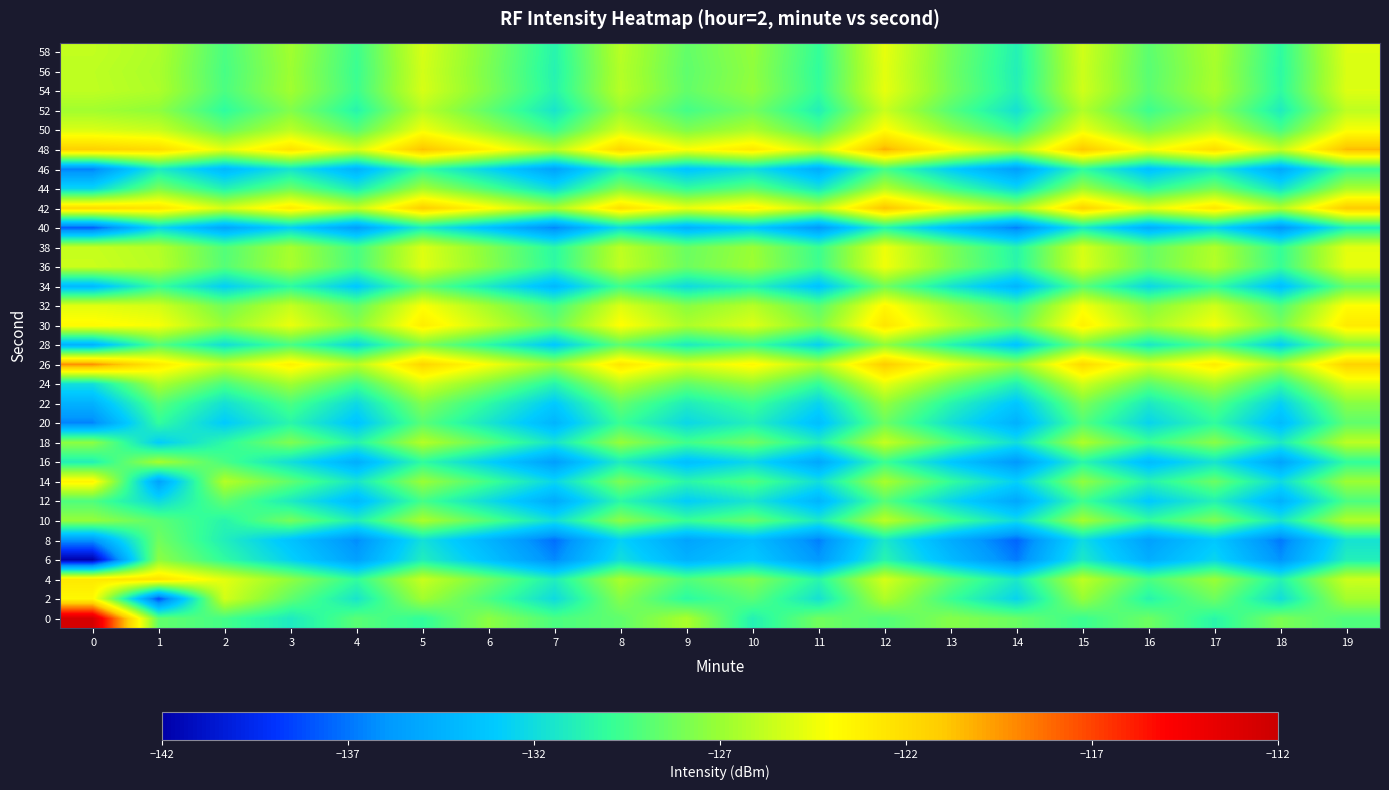

Reading left to right, what are all the values shown in this chart?

0: 0=-112.5	1=-128.6	2=-129.5	3=-131.2	4=-128.9	5=-130.1	6=-127.4	7=-129.3	8=-128.7	9=-126.5	10=-130.8	11=-128.2	12=-129.1	13=-127.6	14=-128.4	15=-129.8	16=-128.3	17=-130.5	18=-127.9	19=-129.2
2: 0=-123.6	1=-138.2	2=-125.3	3=-128.7	4=-131.5	5=-126.8	6=-129.4	7=-132.1	8=-127.6	9=-130.3	10=-128.9	11=-131.7	12=-126.4	13=-129.8	14=-132.5	15=-127.1	16=-130.6	17=-128.3	18=-131.9	19=-126.7
4: 0=-122.7	1=-122.3	2=-124.8	3=-127.3	4=-130.1	5=-125.6	6=-128.2	7=-131.0	8=-126.5	9=-129.1	10=-127.7	11=-130.5	12=-125.2	13=-128.6	14=-131.3	15=-125.9	16=-129.3	17=-127.0	18=-130.7	19=-125.5
6: 0=-141.9	1=-127.4	2=-130.2	3=-132.7	4=-135.5	5=-131.0	6=-133.6	7=-136.4	8=-131.9	9=-134.5	10=-133.1	11=-135.9	12=-130.6	13=-134.0	14=-136.8	15=-131.3	16=-134.7	17=-132.4	18=-136.1	19=-130.9
8: 0=-136.1	1=-128.2	2=-131.0	3=-133.5	4=-136.3	5=-131.8	6=-134.4	7=-137.2	8=-132.7	9=-135.3	10=-133.9	11=-136.7	12=-131.4	13=-134.8	14=-137.5	15=-132.1	16=-135.5	17=-133.2	18=-136.9	19=-131.7
10: 0=-127.1	1=-128.8	2=-130.6	3=-128.1	4=-131.0	5=-126.5	6=-129.1	7=-131.9	8=-127.4	9=-129.9	10=-128.5	11=-131.3	12=-126.0	13=-129.4	14=-132.1	15=-126.7	16=-130.1	17=-127.8	18=-131.5	19=-126.3
12: 0=-129.2	1=-132.2	2=-128.7	3=-131.2	4=-134.0	5=-129.5	6=-132.1	7=-134.9	8=-130.4	9=-132.9	10=-131.5	11=-134.3	12=-129.0	13=-132.4	14=-135.1	15=-129.7	16=-133.1	17=-130.8	18=-134.5	19=-129.3
14: 0=-123.4	1=-135.4	2=-126.2	3=-128.7	4=-131.5	5=-127.0	6=-129.6	7=-132.4	8=-127.9	9=-130.5	10=-129.1	11=-131.9	12=-126.6	13=-130.0	14=-132.7	15=-127.3	16=-130.7	17=-128.4	18=-132.1	19=-126.9
16: 0=-130.9	1=-126.6	2=-129.4	3=-131.9	4=-134.7	5=-130.2	6=-132.8	7=-135.6	8=-131.1	9=-133.7	10=-132.3	11=-135.1	12=-129.8	13=-133.2	14=-135.9	15=-130.5	16=-133.9	17=-131.6	18=-135.3	19=-130.1
18: 0=-127.4	1=-132.9	2=-130.3	3=-127.8	4=-130.7	5=-126.2	6=-128.8	7=-131.6	8=-127.1	9=-129.6	10=-128.2	11=-131.0	12=-125.7	13=-129.1	14=-131.9	15=-126.4	16=-129.8	17=-127.5	18=-131.2	19=-126.0
20: 0=-136.5	1=-130.1	2=-133.0	3=-130.5	4=-133.4	5=-128.9	6=-131.5	7=-134.3	8=-129.8	9=-132.3	10=-130.9	11=-133.7	12=-128.4	13=-131.8	14=-134.5	15=-129.1	16=-132.5	17=-130.2	18=-133.9	19=-128.7
22: 0=-134.5	1=-128.9	2=-131.8	3=-129.3	4=-132.2	5=-127.7	6=-130.3	7=-133.1	8=-128.6	9=-131.1	10=-129.7	11=-132.5	12=-127.2	13=-130.6	14=-133.3	15=-127.9	16=-131.3	17=-129.0	18=-132.7	19=-127.5
24: 0=-131.9	1=-126.4	2=-129.3	3=-126.8	4=-129.7	5=-125.2	6=-127.8	7=-130.6	8=-126.1	9=-128.6	10=-127.2	11=-130.0	12=-124.7	13=-128.1	14=-130.8	15=-125.4	16=-128.8	17=-126.5	18=-130.2	19=-125.0
26: 0=-119.3	1=-122.8	2=-125.7	3=-123.2	4=-126.1	5=-121.6	6=-124.2	7=-127.0	8=-122.5	9=-125.0	10=-123.6	11=-126.4	12=-121.1	13=-124.5	14=-127.2	15=-121.8	16=-125.2	17=-122.9	18=-126.6	19=-121.4
28: 0=-134.5	1=-129.0	2=-131.9	3=-129.4	4=-132.3	5=-127.8	6=-130.4	7=-133.2	8=-128.7	9=-131.2	10=-129.8	11=-132.6	12=-127.3	13=-130.7	14=-133.4	15=-128.0	16=-131.4	17=-129.1	18=-132.8	19=-127.6
30: 0=-123.7	1=-124.2	2=-127.1	3=-124.6	4=-127.5	5=-123.0	6=-125.6	7=-128.4	8=-123.9	9=-126.4	10=-125.0	11=-127.8	12=-122.5	13=-125.9	14=-128.6	15=-123.2	16=-126.6	17=-124.3	18=-128.0	19=-122.8
32: 0=-124.8	1=-125.3	2=-128.2	3=-125.7	4=-128.6	5=-124.1	6=-126.7	7=-129.5	8=-125.0	9=-127.5	10=-126.1	11=-128.9	12=-123.6	13=-127.0	14=-129.7	15=-124.3	16=-127.7	17=-125.4	18=-129.1	19=-123.9
34: 0=-134.0	1=-129.9	2=-132.8	3=-130.3	4=-133.2	5=-128.7	6=-131.3	7=-134.1	8=-129.6	9=-132.1	10=-130.7	11=-133.5	12=-128.2	13=-131.6	14=-134.3	15=-128.9	16=-132.3	17=-130.0	18=-133.7	19=-128.5
36: 0=-125.5	1=-126.1	2=-129.0	3=-126.5	4=-129.4	5=-124.9	6=-127.5	7=-130.3	8=-125.8	9=-128.3	10=-126.9	11=-129.7	12=-124.4	13=-127.8	14=-130.5	15=-125.1	16=-128.5	17=-126.2	18=-129.9	19=-124.7
38: 0=-125.7	1=-126.2	2=-129.1	3=-126.6	4=-129.5	5=-125.0	6=-127.6	7=-130.4	8=-125.9	9=-128.4	10=-127.0	11=-129.8	12=-124.5	13=-127.9	14=-130.6	15=-125.2	16=-128.6	17=-126.3	18=-130.0	19=-124.8
40: 0=-137.8	1=-132.3	2=-135.2	3=-132.7	4=-135.6	5=-131.1	6=-133.7	7=-136.5	8=-132.0	9=-134.5	10=-133.1	11=-135.9	12=-130.6	13=-134.0	14=-136.7	15=-131.3	16=-134.7	17=-132.4	18=-136.1	19=-130.9
42: 0=-121.8	1=-122.4	2=-125.3	3=-122.8	4=-125.7	5=-121.2	6=-123.8	7=-126.6	8=-122.1	9=-124.6	10=-123.2	11=-126.0	12=-120.7	13=-124.1	14=-126.8	15=-121.4	16=-124.8	17=-122.5	18=-126.2	19=-121.0
44: 0=-132.4	1=-127.9	2=-130.8	3=-128.3	4=-131.2	5=-126.7	6=-129.3	7=-132.1	8=-127.6	9=-130.1	10=-128.7	11=-131.5	12=-126.2	13=-129.6	14=-132.3	15=-126.9	16=-130.3	17=-128.0	18=-131.7	19=-126.5
46: 0=-136.6	1=-131.2	2=-134.1	3=-131.6	4=-134.5	5=-130.0	6=-132.6	7=-135.4	8=-130.9	9=-133.4	10=-132.0	11=-134.8	12=-129.5	13=-132.9	14=-135.6	15=-130.2	16=-133.6	17=-131.3	18=-135.0	19=-129.8
48: 0=-121.3	1=-121.9	2=-124.8	3=-122.3	4=-125.2	5=-120.7	6=-123.3	7=-126.1	8=-121.6	9=-124.1	10=-122.7	11=-125.5	12=-120.2	13=-123.6	14=-126.3	15=-120.9	16=-124.3	17=-122.0	18=-125.7	19=-120.5
50: 0=-125.1	1=-125.6	2=-128.5	3=-126.0	4=-128.9	5=-124.4	6=-127.0	7=-129.8	8=-125.3	9=-127.8	10=-126.4	11=-129.2	12=-123.9	13=-127.3	14=-130.0	15=-124.6	16=-128.0	17=-125.7	18=-129.4	19=-124.2
52: 0=-126.7	1=-127.3	2=-130.2	3=-127.7	4=-130.6	5=-126.1	6=-128.7	7=-131.5	8=-127.0	9=-129.5	10=-128.1	11=-130.9	12=-125.6	13=-129.0	14=-131.7	15=-126.3	16=-129.7	17=-127.4	18=-131.1	19=-125.9
54: 0=-125.9	1=-126.4	2=-129.3	3=-126.8	4=-129.7	5=-125.2	6=-127.8	7=-130.6	8=-126.1	9=-128.6	10=-127.2	11=-130.0	12=-124.7	13=-128.1	14=-130.8	15=-125.4	16=-128.8	17=-126.5	18=-130.2	19=-125.0
56: 0=-125.9	1=-126.5	2=-129.4	3=-126.9	4=-129.8	5=-125.3	6=-127.9	7=-130.7	8=-126.2	9=-128.7	10=-127.3	11=-130.1	12=-124.8	13=-128.2	14=-130.9	15=-125.5	16=-128.9	17=-126.6	18=-130.3	19=-125.1
58: 0=-125.8	1=-126.4	2=-129.3	3=-126.8	4=-129.7	5=-125.2	6=-127.8	7=-130.6	8=-126.1	9=-128.6	10=-127.2	11=-130.0	12=-124.7	13=-128.1	14=-130.8	15=-125.4	16=-128.8	17=-126.5	18=-130.2	19=-125.0